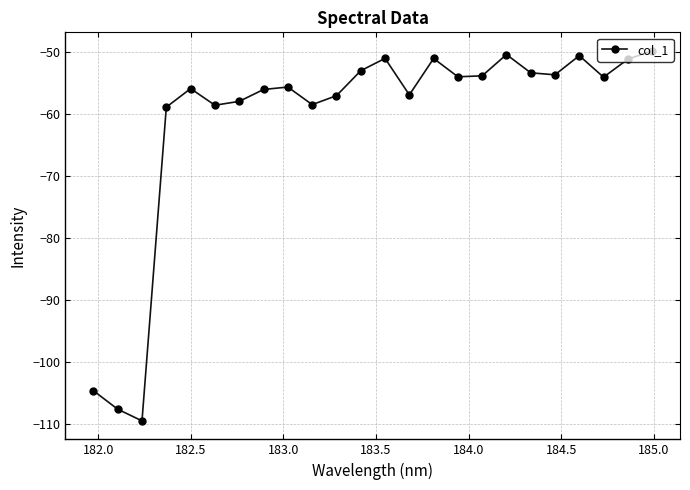

What is the minimum value shown in the chart?

-109.5